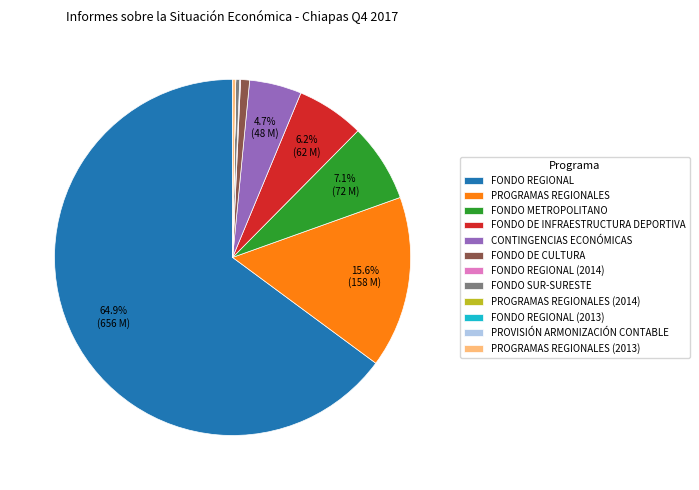

Does FONDO METROPOLITANO represent more than half of the total?

No